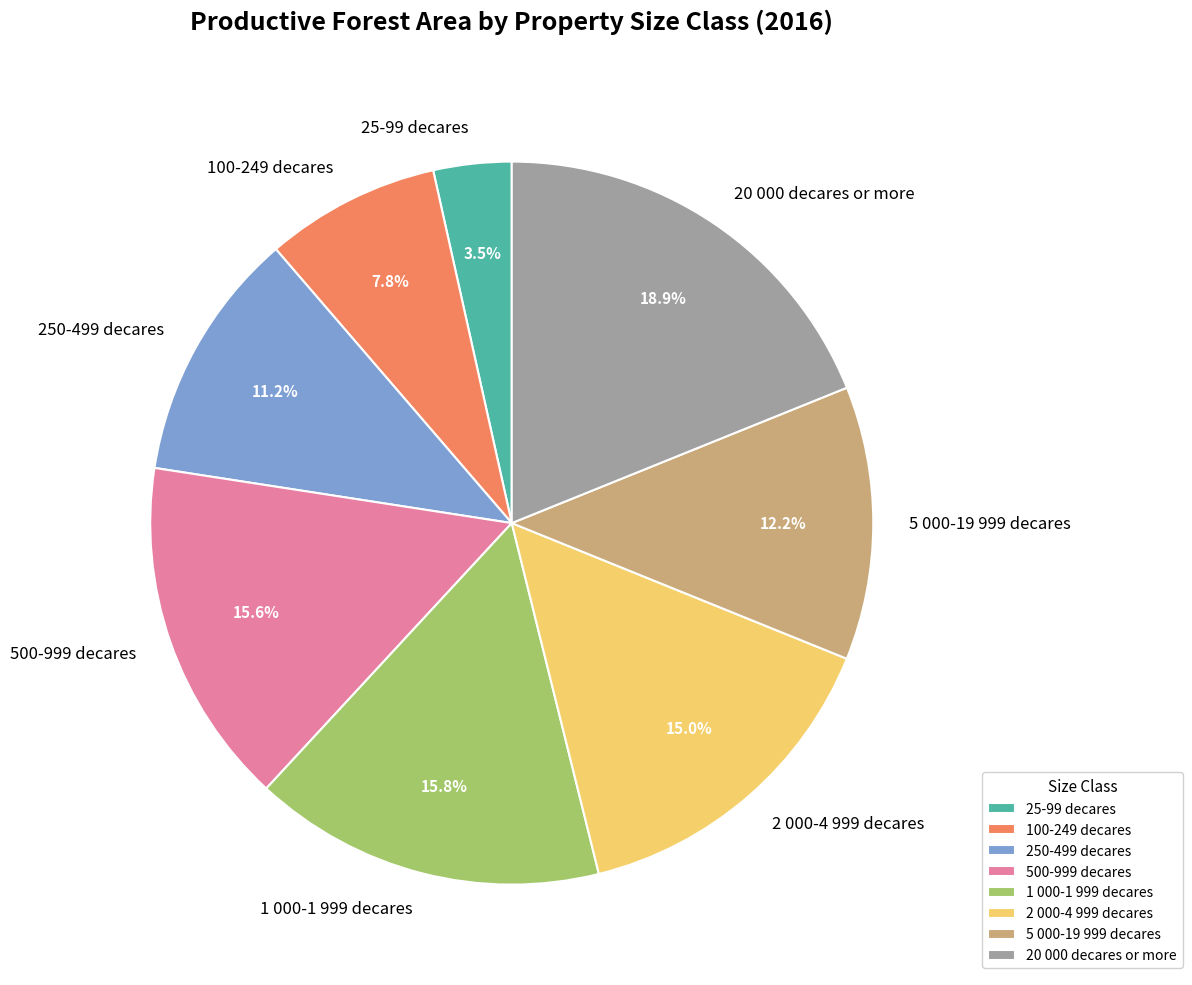

Between 1 000-1 999 decares and 2 000-4 999 decares, which is larger?

1 000-1 999 decares